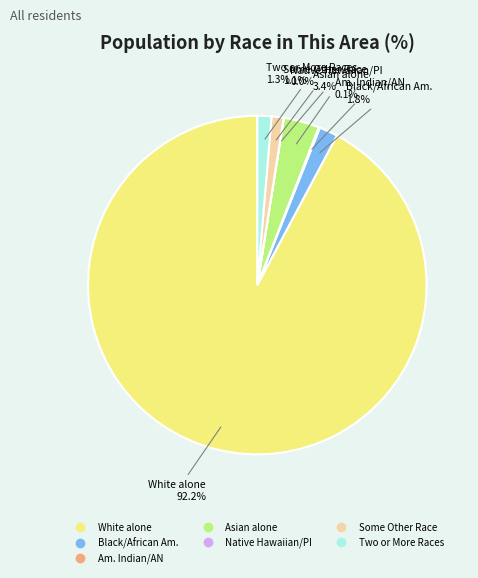

Rank the categories by value from lowest to highest.

Native Hawaiian and Other Pacific, American Indian and Alaska Native, Some Other Race alone, Two or More Races, Black or African American alone, Asian alone, White alone